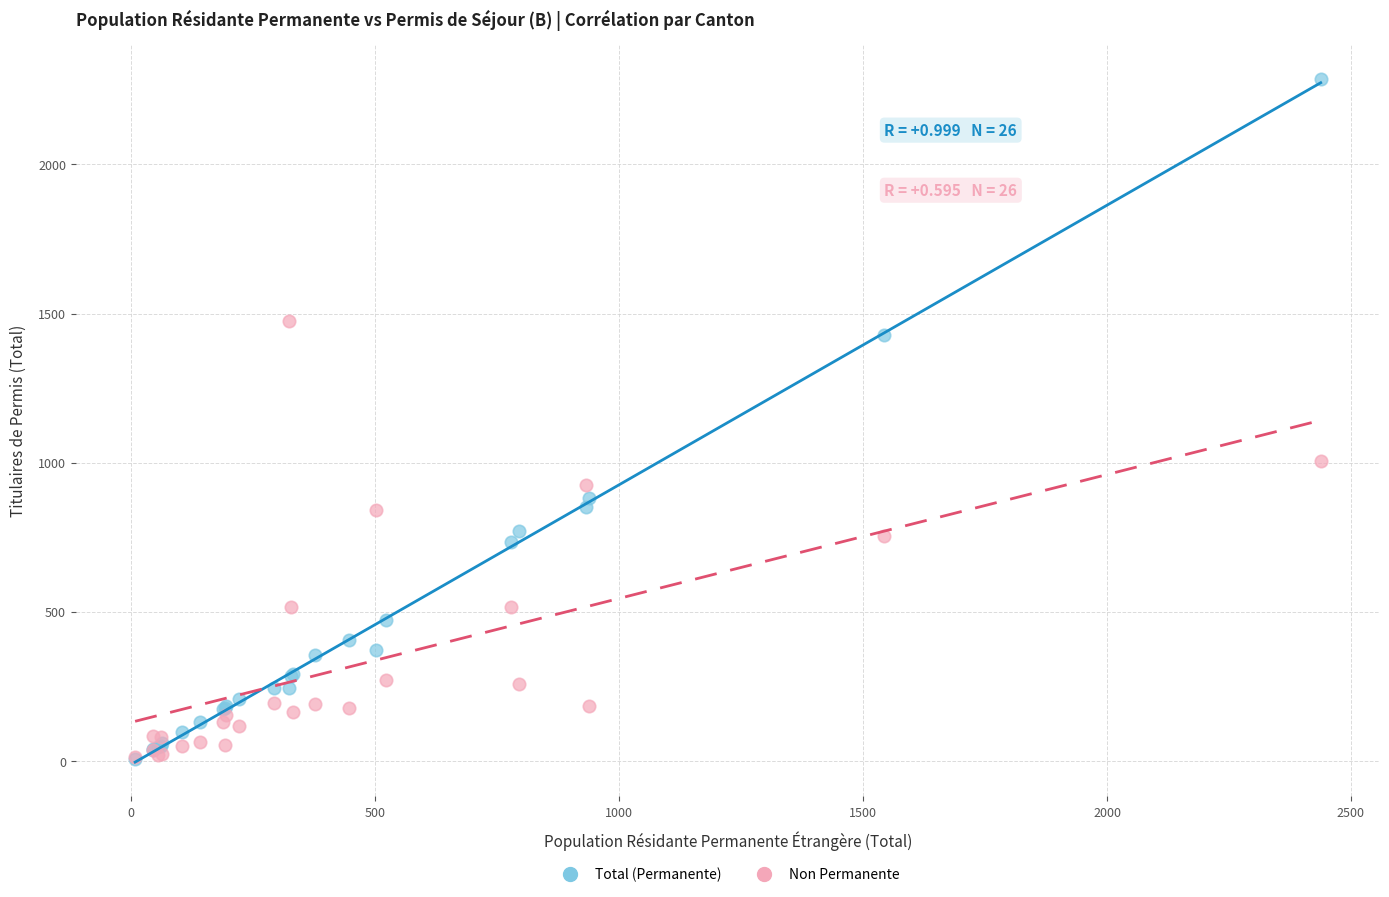

Across all series, what Y value is closest to 1147?

1006